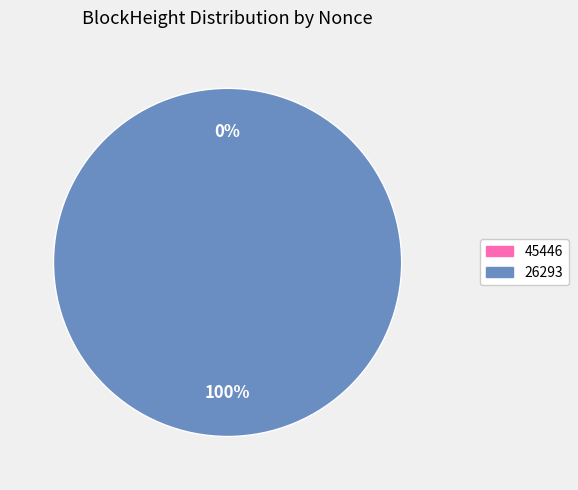

To the nearest percent, what is the average slice percentage?

50%